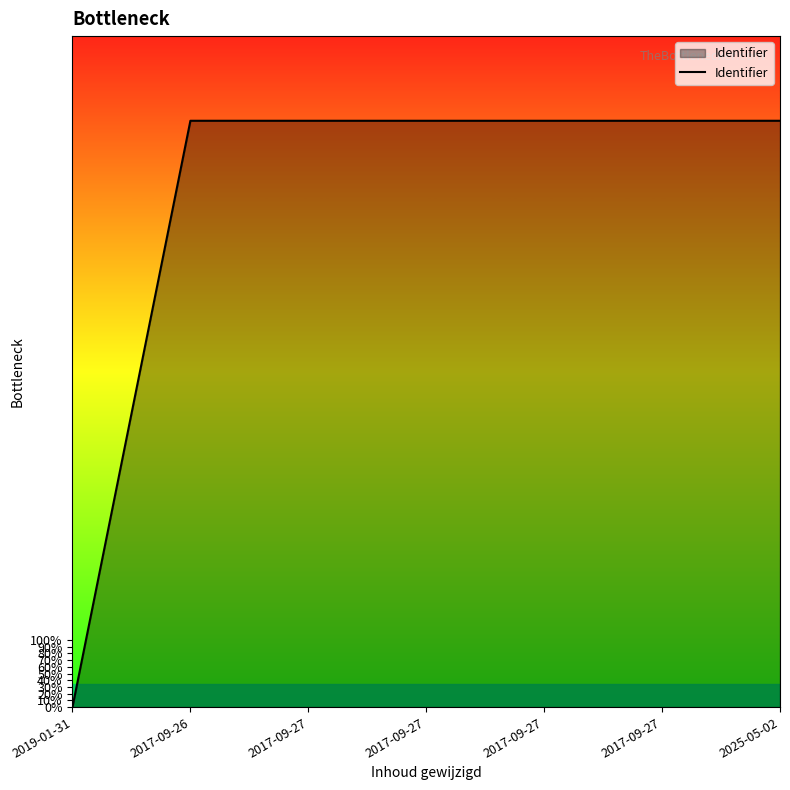

What is the sum of the values at 2017-09-26 and 2017-09-27?

6116817